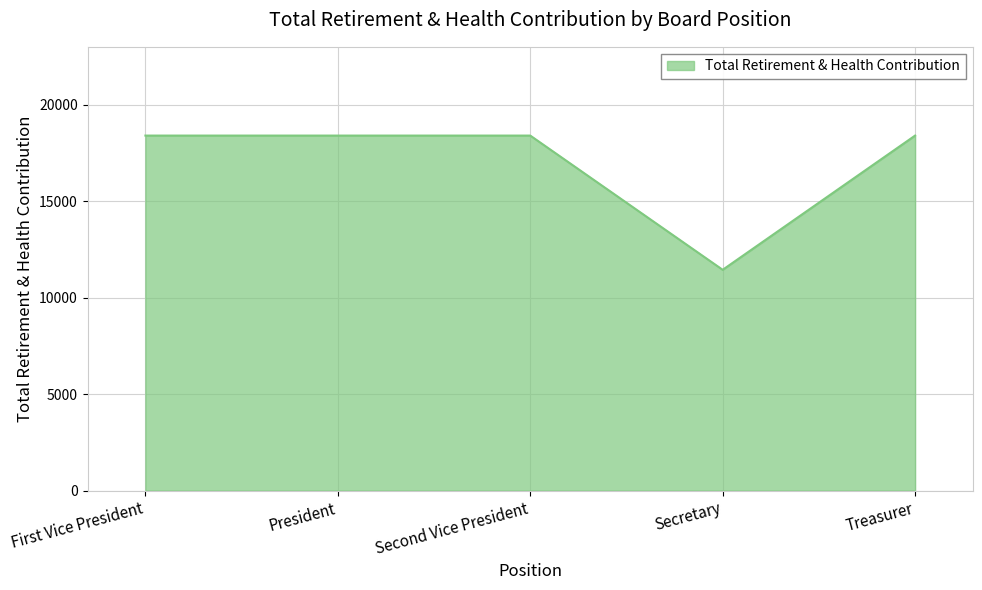

What position from the left is Secretary?

4